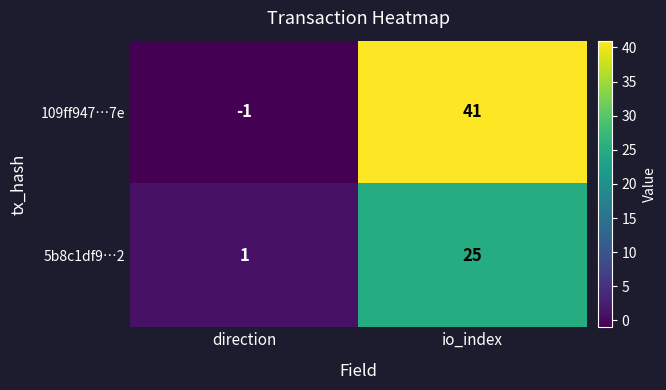

At which label does 109ff947…7e reach its peak?

io_index